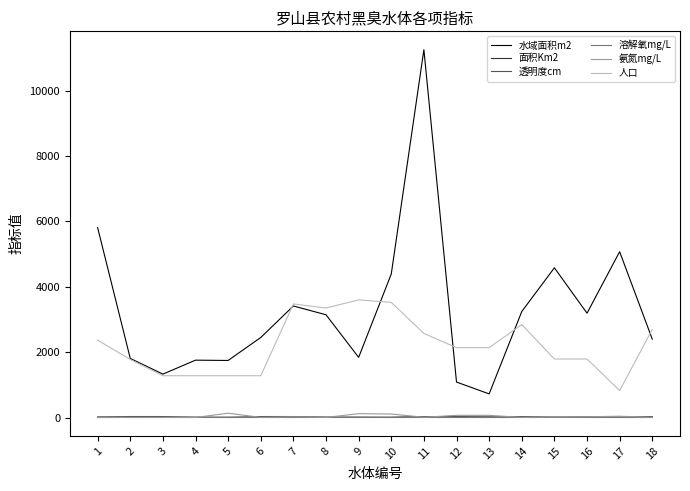

Which series ends up on top after the final intersection of 面积Km2 and 氨氮mg/L?

面积Km2